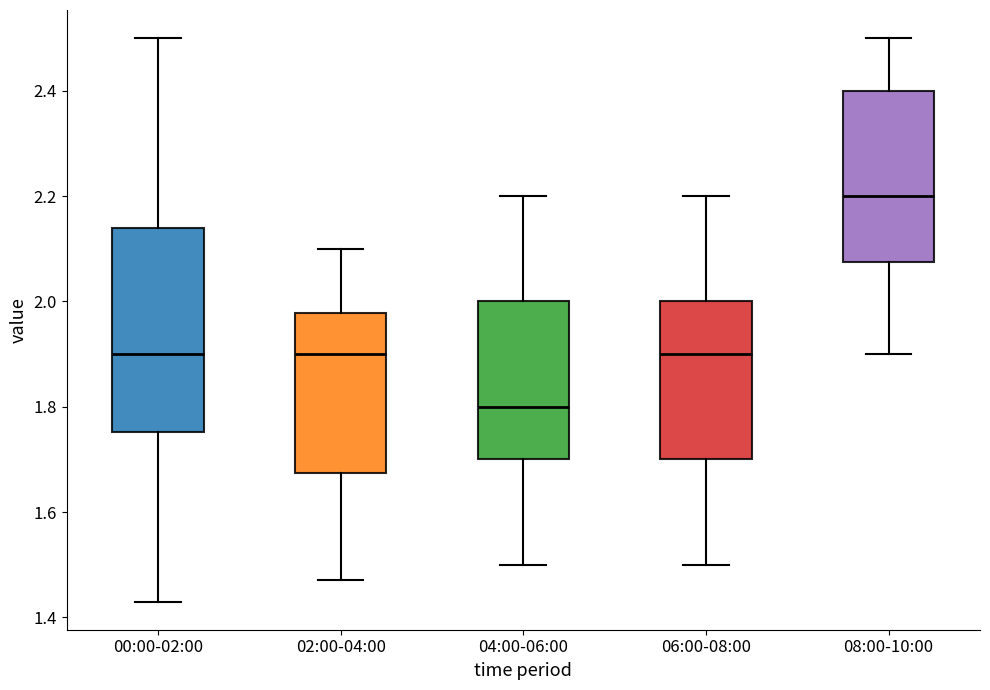

Reading left to right, transcribe this box plot: for each box, give where its median line is, the range the box spans, and where its two whiskers end, as read against the y-axis. The values are not printed on the chart, so give them approximately, as read against the axis.

00:00-02:00: median 1.90, box 1.76 to 2.14, whiskers 1.44 to 2.50
02:00-04:00: median 1.90, box 1.68 to 1.98, whiskers 1.48 to 2.10
04:00-06:00: median 1.80, box 1.70 to 2.00, whiskers 1.50 to 2.20
06:00-08:00: median 1.90, box 1.70 to 2.00, whiskers 1.50 to 2.20
08:00-10:00: median 2.20, box 2.08 to 2.40, whiskers 1.90 to 2.50